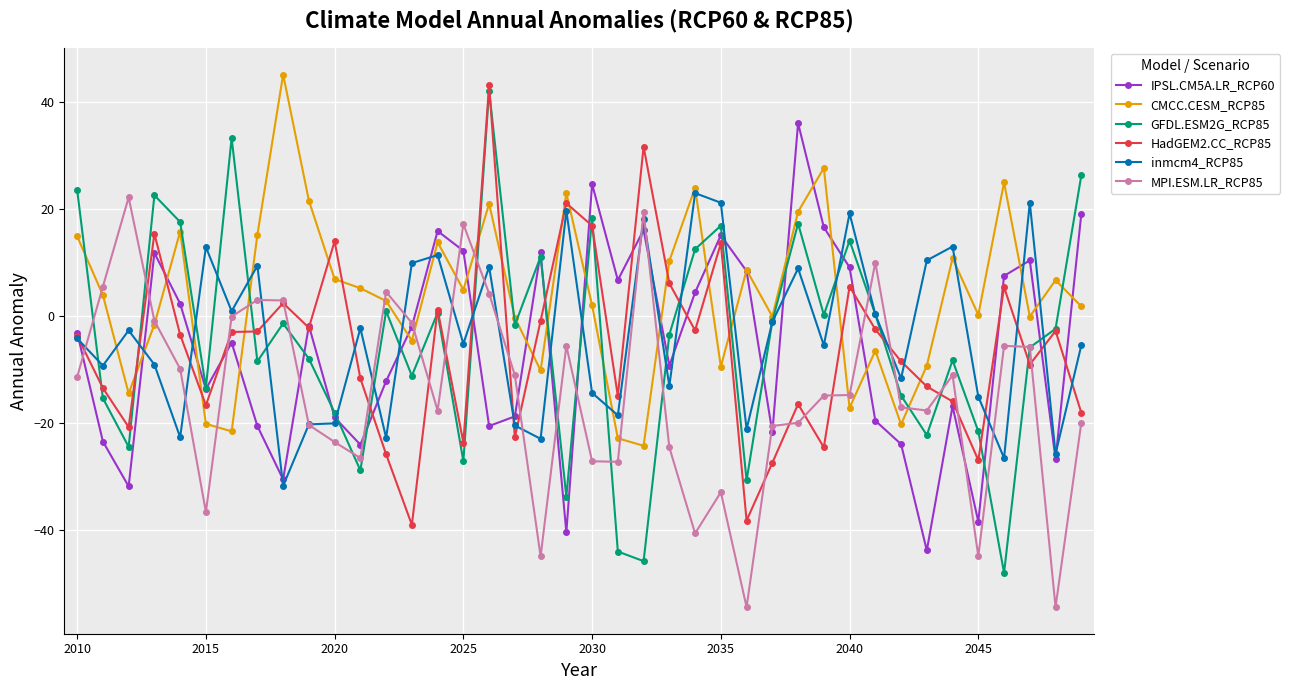

Which series has the widest spread of values?

GFDL.ESM2G_RCP85